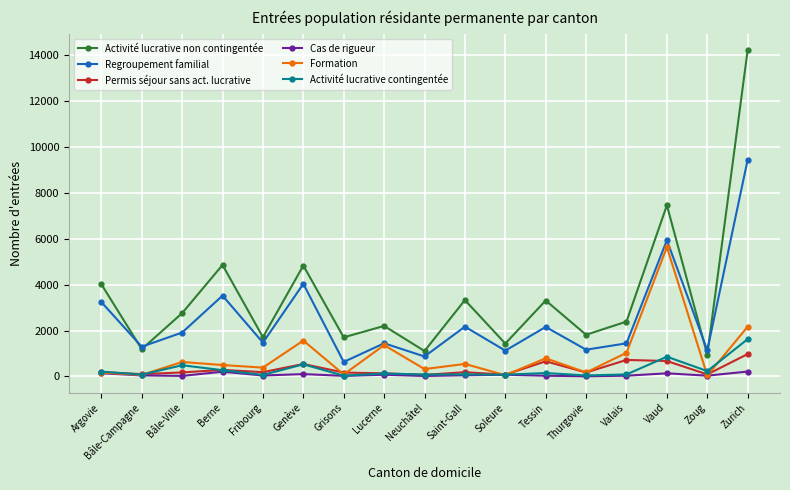

What are all the series names shown in the legend?

Activité lucrative non contingentée, Regroupement familial, Permis séjour sans act. lucrative, Cas de rigueur, Formation, Activité lucrative contingentée